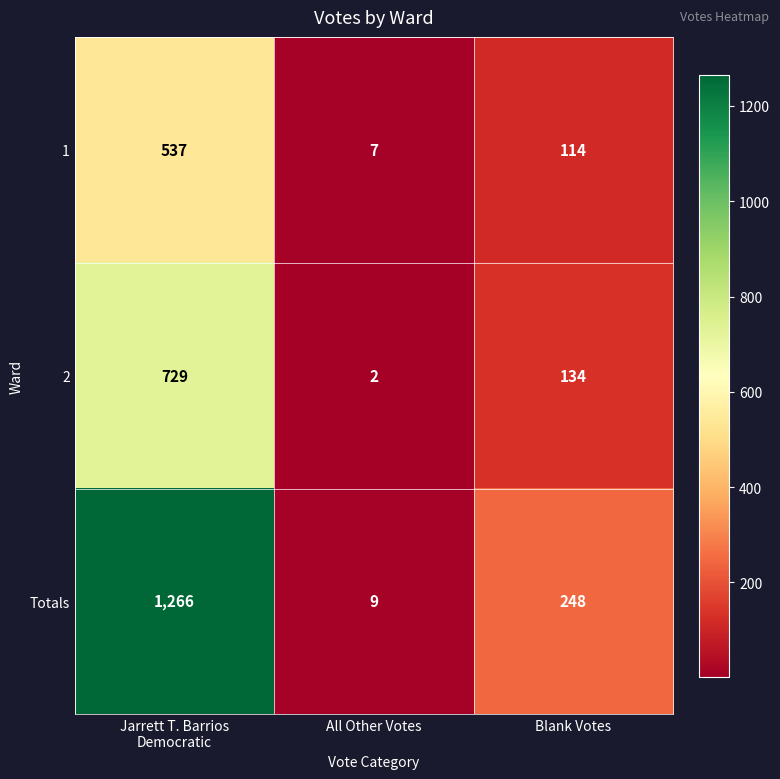

Is it true that 1 equals 7 at All Other Votes?

True